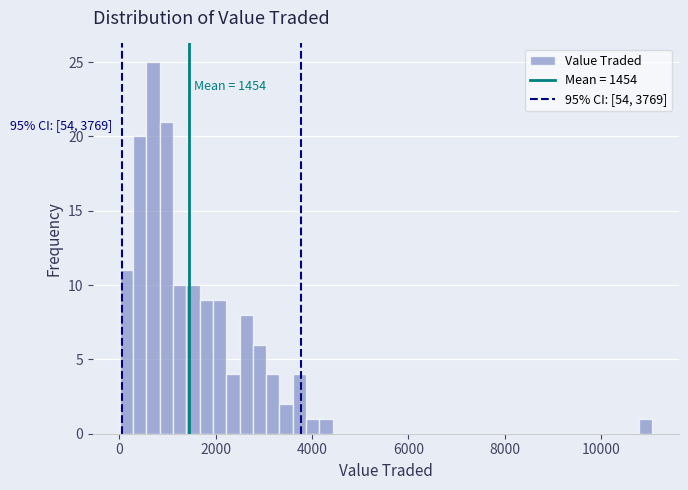

Read against the x-axis, roughly where is the centre of the tallest bar?

600